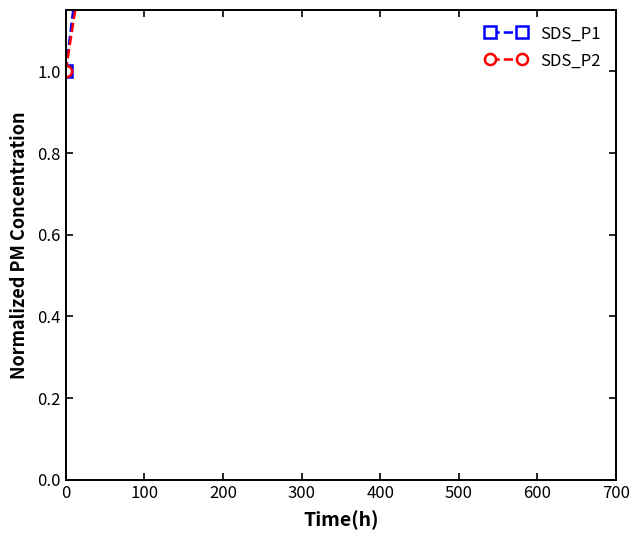

How many series are shown in this chart?

2